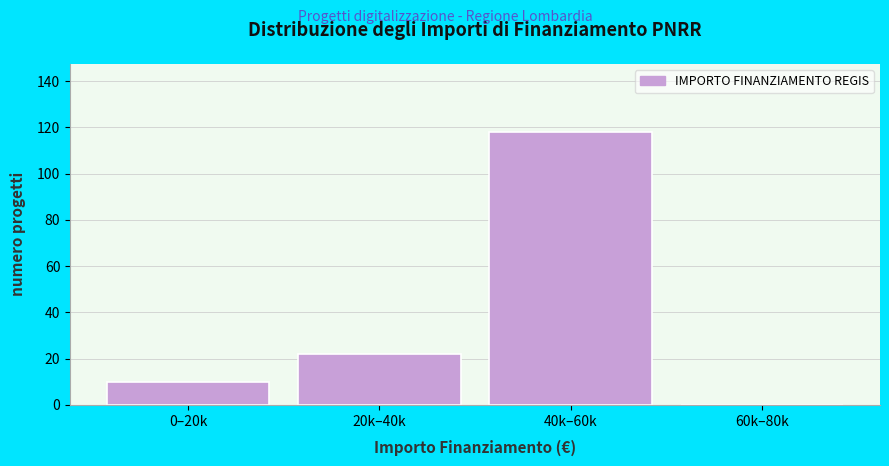

Reading right to left, transcribe all the data shown in this chart.

60k–80k=0	40k–60k=118	20k–40k=22	0–20k=10